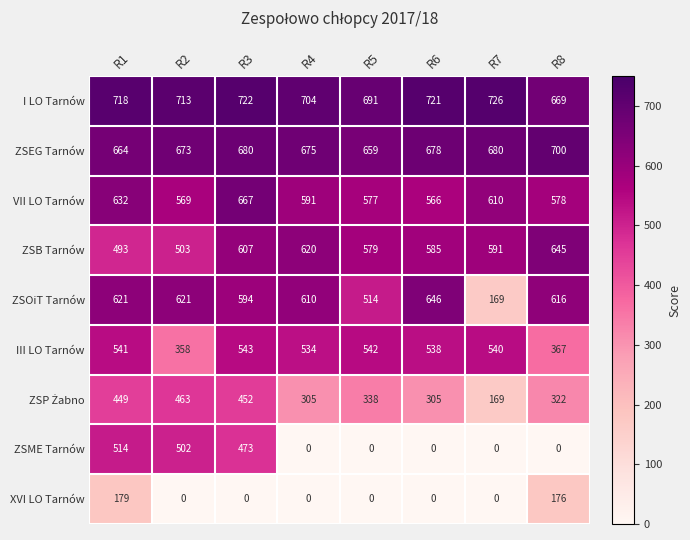

What is the highest value of the ZSOiT Tarnów series?

646